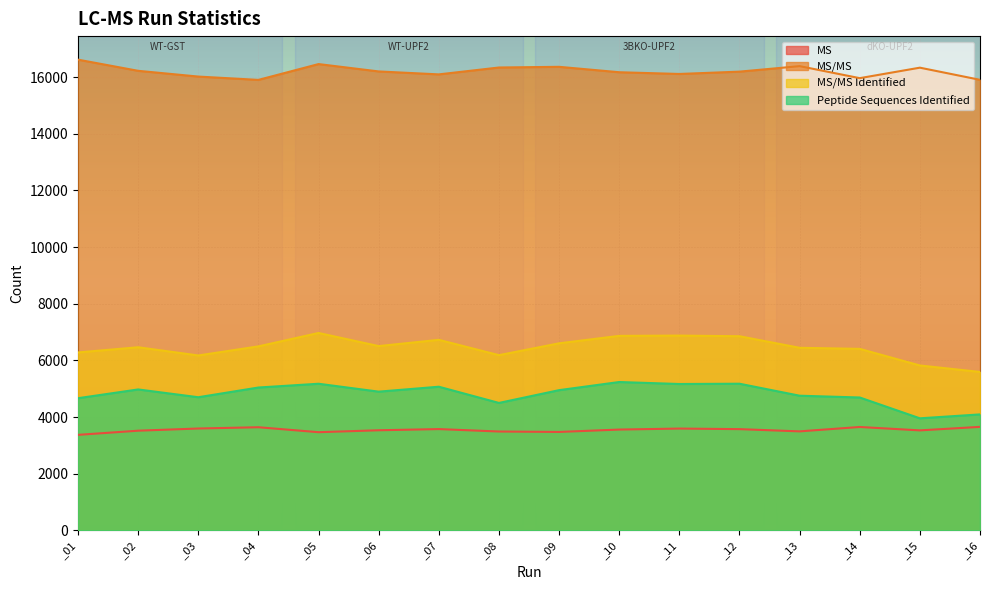

At which label does MS first exceed 3562?

_03